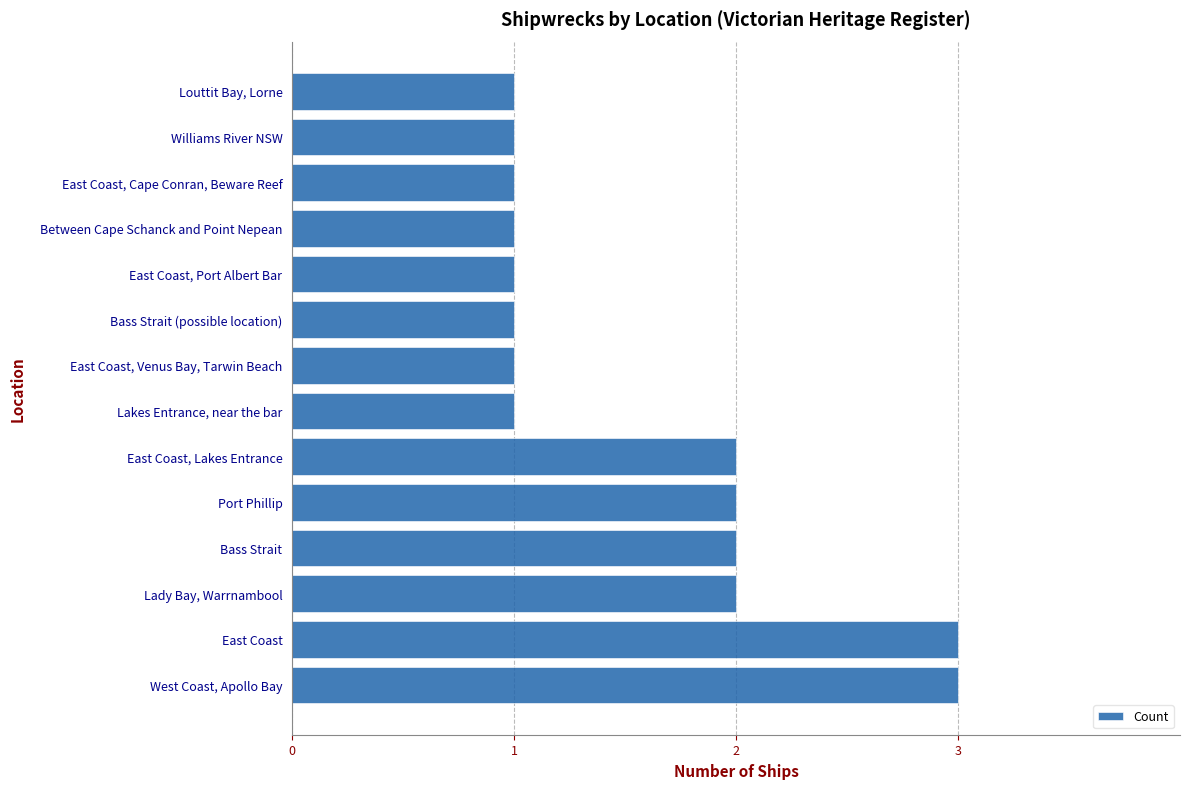

How many bars are there in total?

14